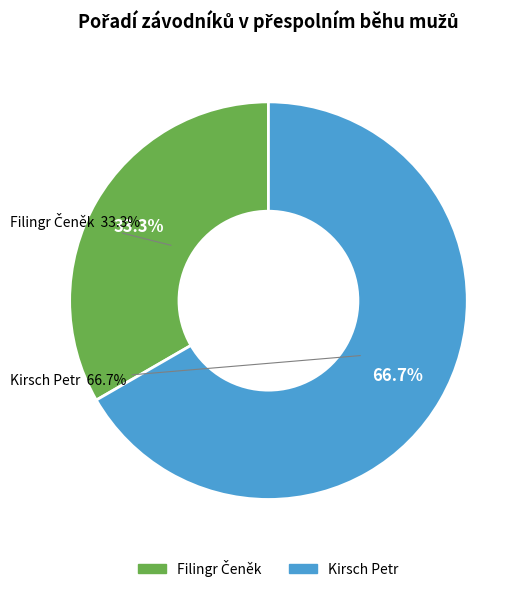

What is the change in value from Filingr Čeněk to Kirsch Petr?

+1